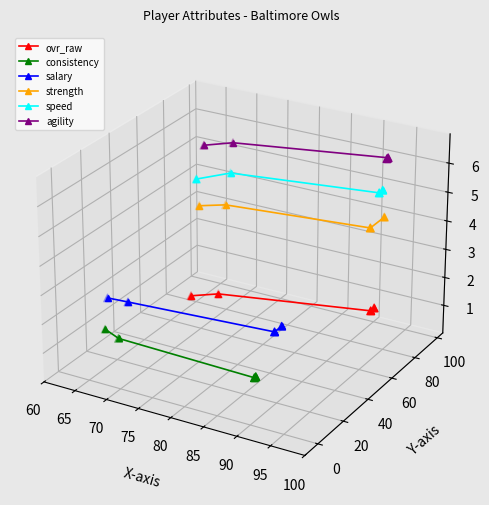

Which series reaches the minimum Y coordinate?

consistency